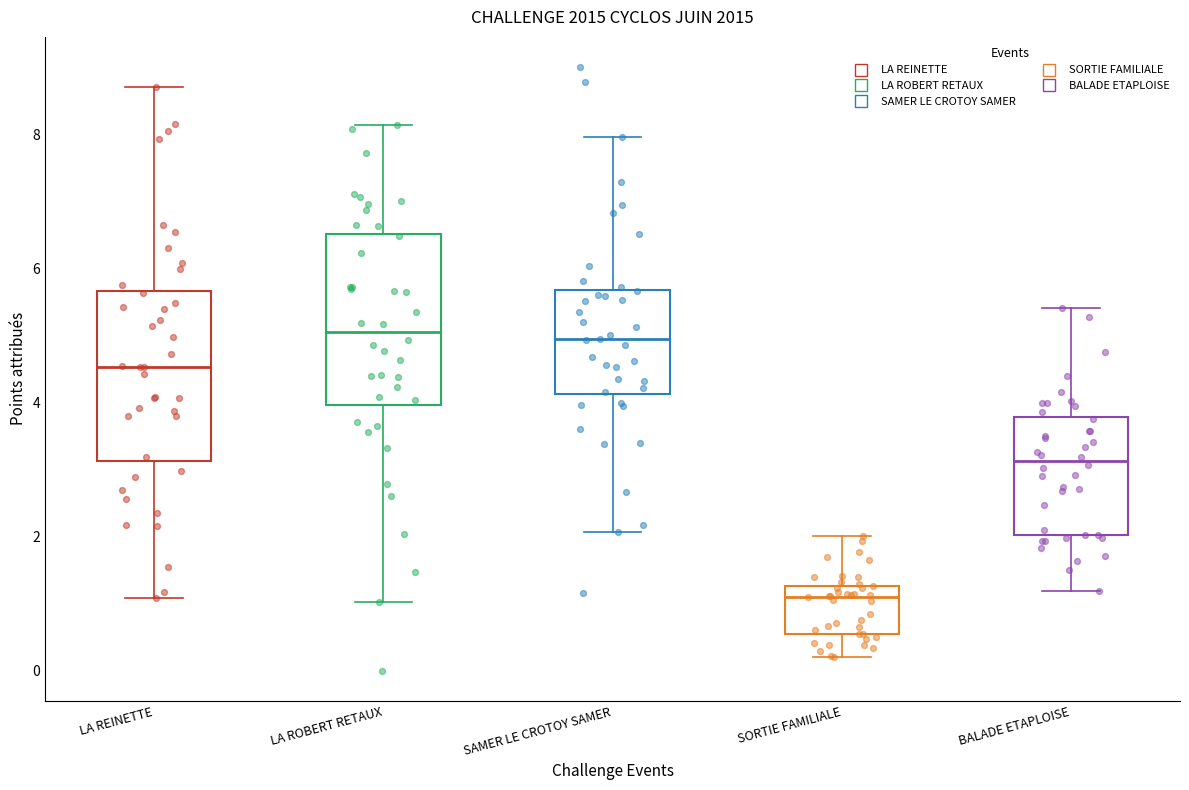

Reading left to right, read every box against the y-axis: the position of its median line, the range the box covers, and the ends of its whiskers. The values are not printed on the chart, so give them approximately, as read against the axis.

LA REINETTE: median 4.6, box 3.2 to 5.6, whiskers 1.0 to 8.8
LA ROBERT RETAUX: median 5.0, box 4.0 to 6.6, whiskers 1.0 to 8.2
SAMER LE CROTOY SAMER: median 5.0, box 4.2 to 5.6, whiskers 2.0 to 8.0
SORTIE FAMILIALE: median 1.2 (just below the box's upper edge), box 0.6 to 1.2, whiskers 0.2 to 2.0
BALADE ETAPLOISE: median 3.2, box 2.0 to 3.8, whiskers 1.2 to 5.4